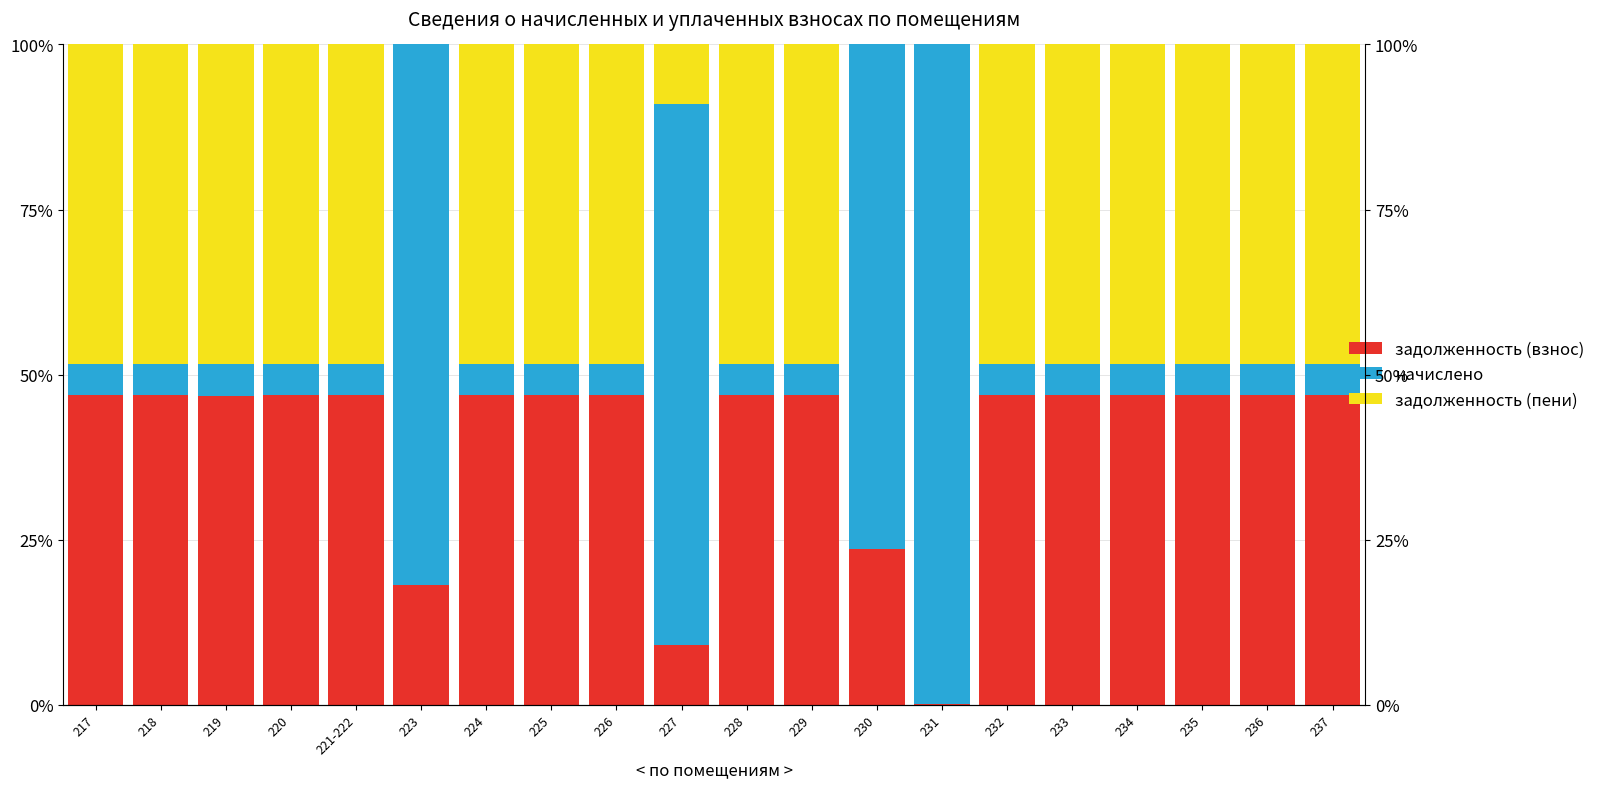

How many data points in задолженность (пени) are above 48?

16